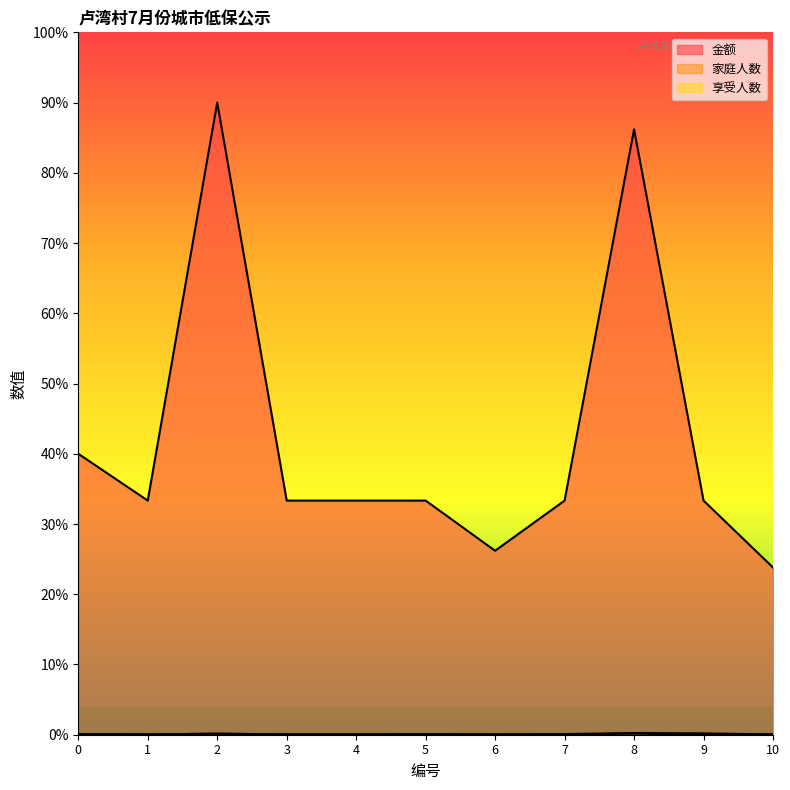

True or false: 家庭人数 and 金额 cross at least once.

False